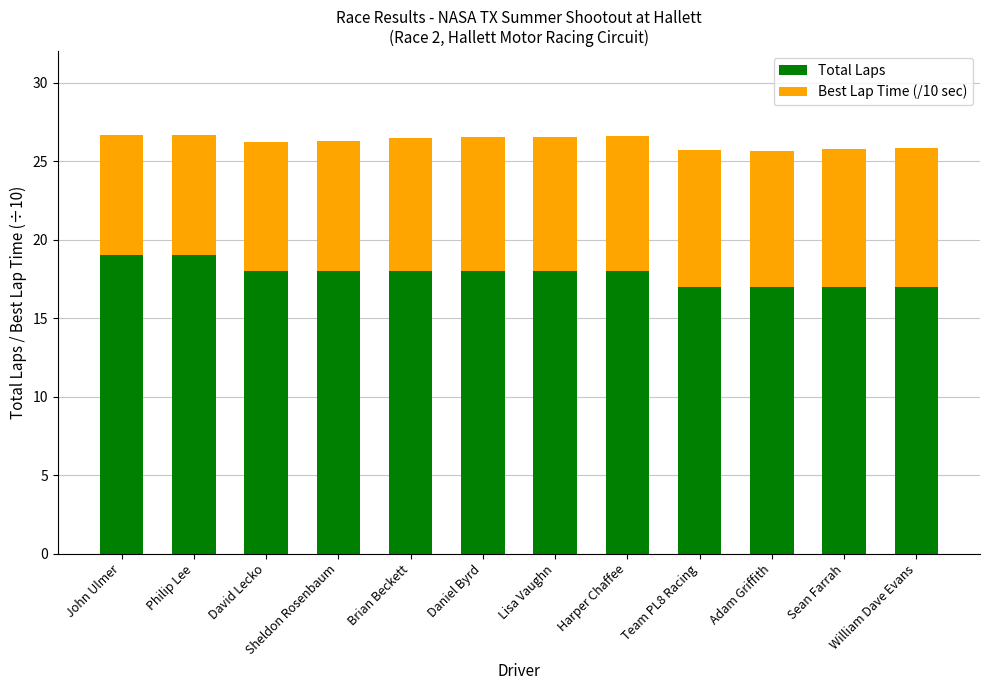

What is the maximum value for Total Laps?

19.0